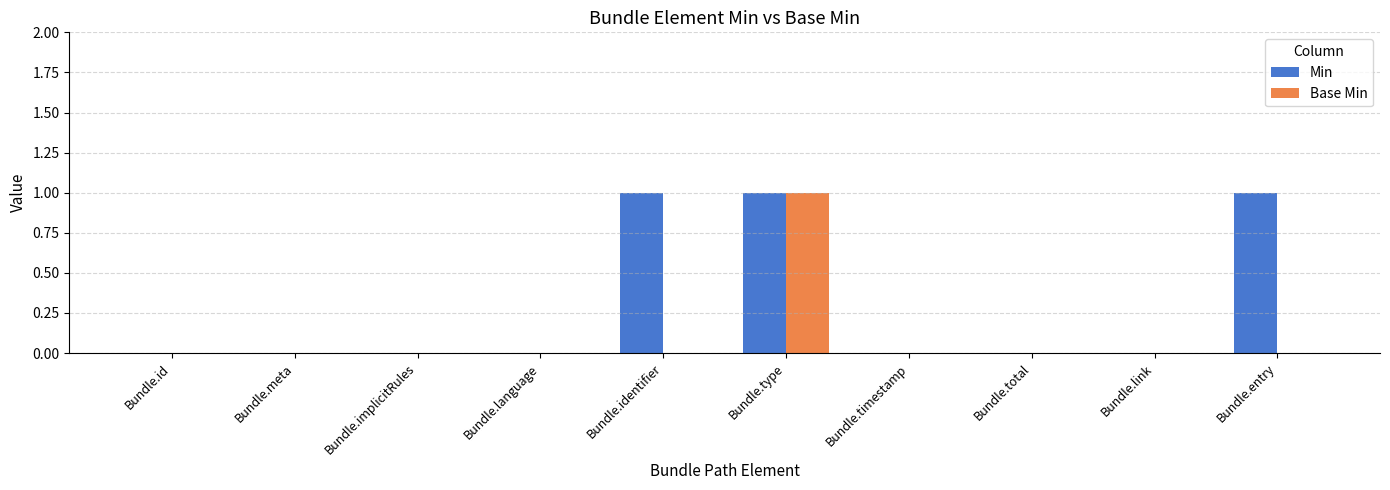

Count the number of categories in the chart.

10